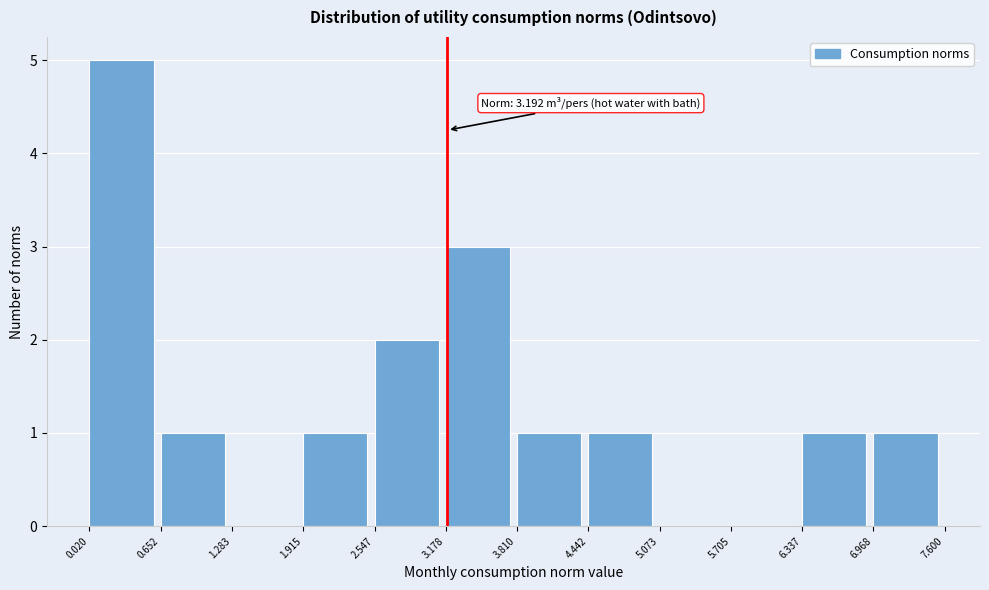

Which range on the x-axis has the tallest bar?

0.020 to 0.652